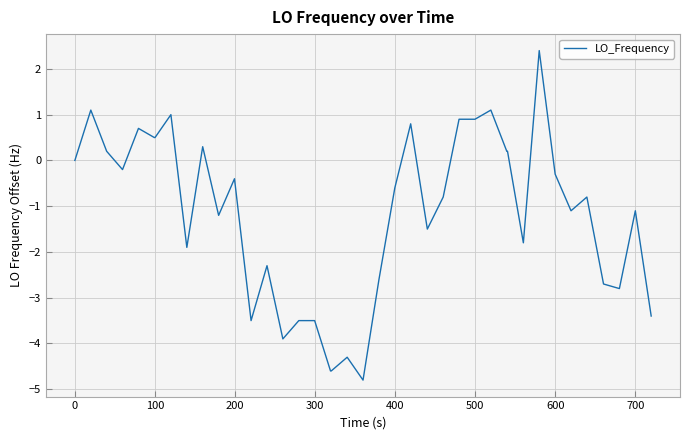

What is the smallest value displayed?

-4.8